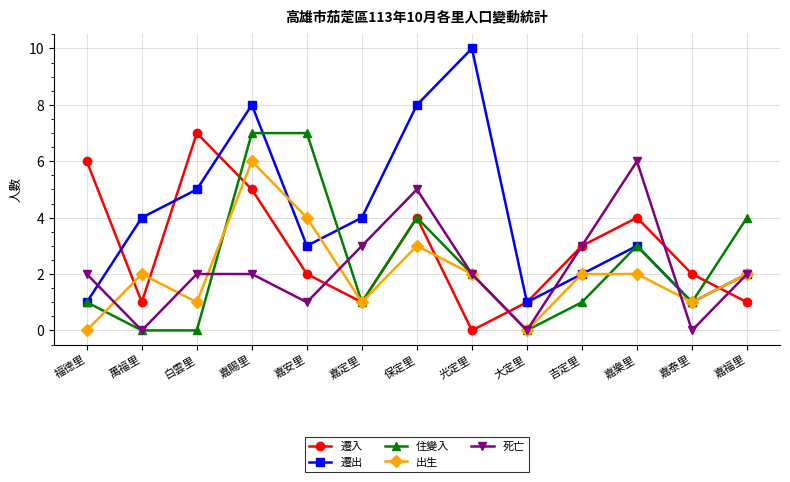

Which series changed the most between 嘉賜里 and 嘉福里?

遷出